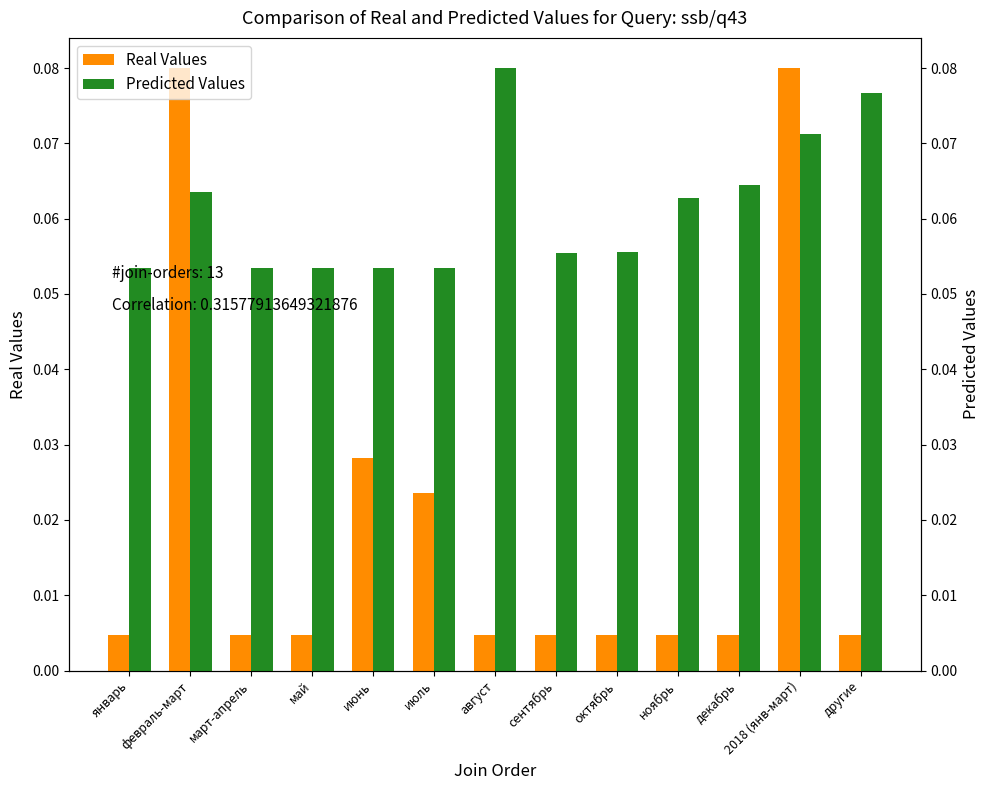

The Real Values series shows 0.0 at другие. True or false?

False